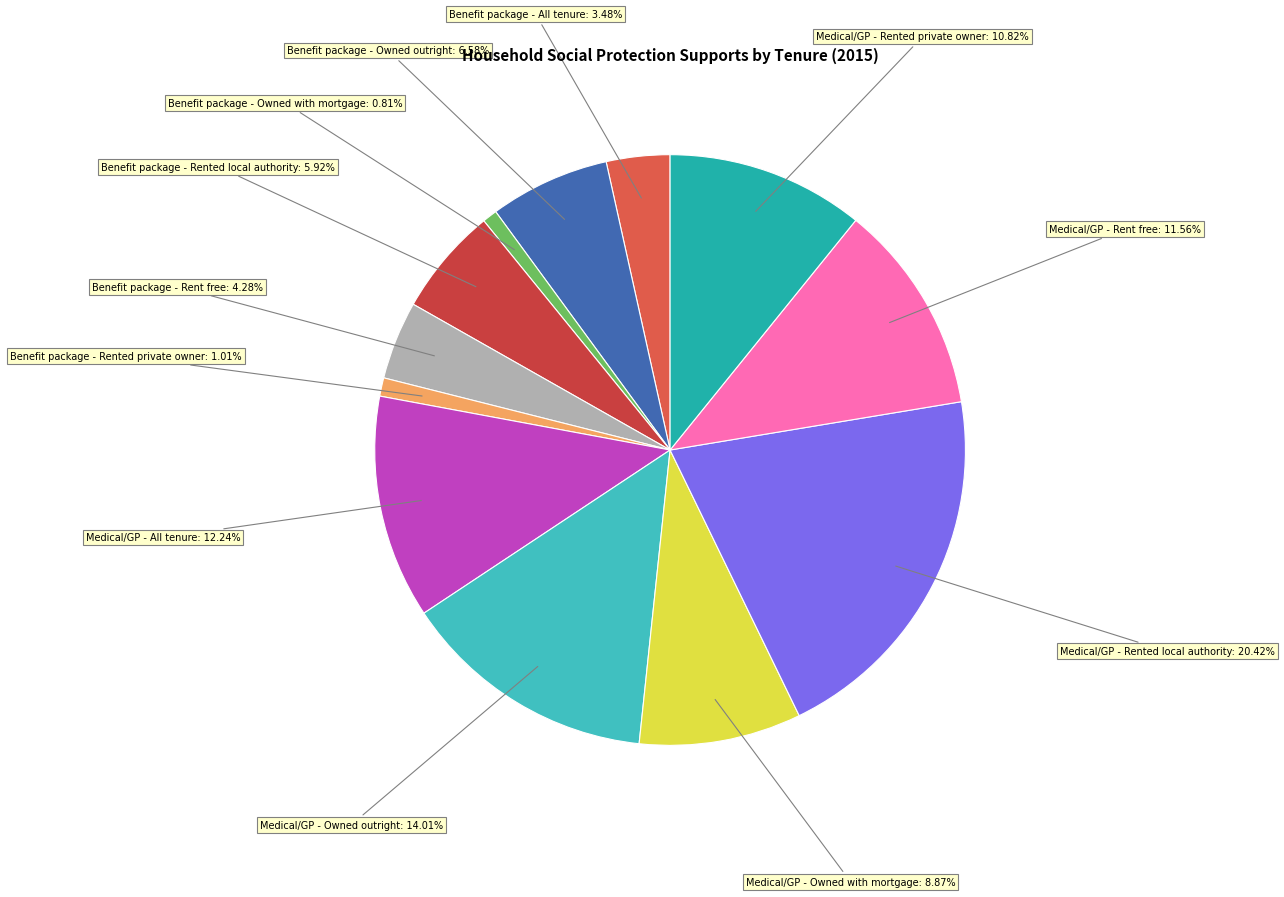

Rank the categories by value from lowest to highest.

Benefit package - Owned with mortgage, Benefit package - Rented private owner, Benefit package - All tenure, Benefit package - Rent free, Benefit package - Rented local authority, Benefit package - Owned outright, Medical/GP - Owned with mortgage, Medical/GP - Rented private owner, Medical/GP - Rent free, Medical/GP - All tenure, Medical/GP - Owned outright, Medical/GP - Rented local authority